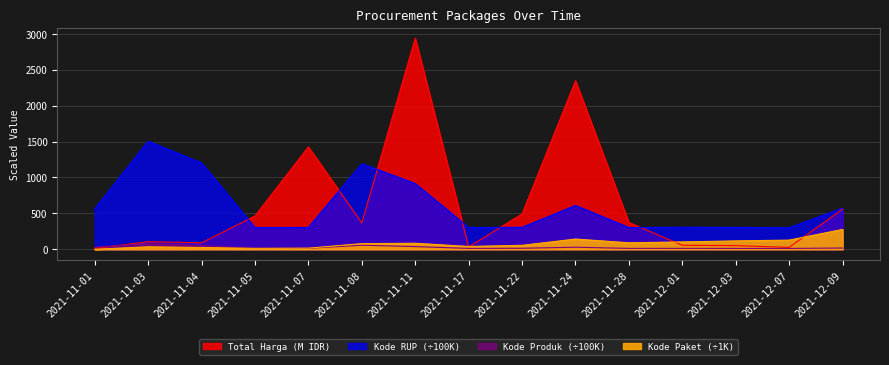

Rank the categories by Kode RUP value from lowest to highest.

2021-12-07, 2021-11-28, 2021-11-05, 2021-11-17, 2021-11-07, 2021-12-03, 2021-11-22, 2021-12-01, 2021-11-01, 2021-12-09, 2021-11-24, 2021-11-11, 2021-11-08, 2021-11-04, 2021-11-03